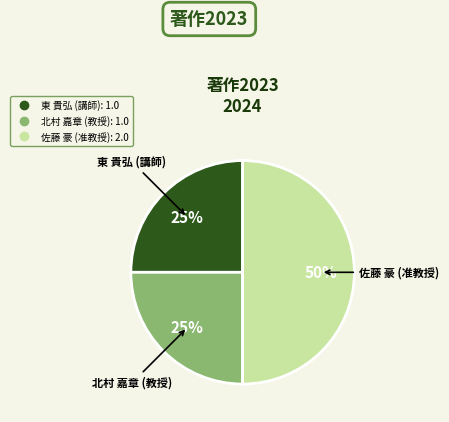

To the nearest percent, what is the average slice percentage?

33%